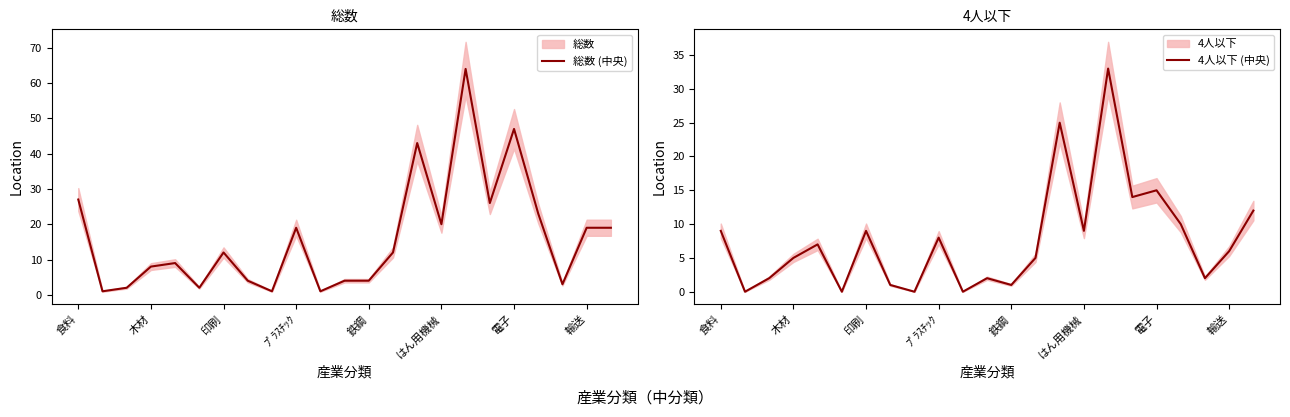

Reading right to left, extract all data points from this chart.

総数 (中央): 19	19	3	23	47	26	64	20	43	12	4	4	1	19	1	4	12	2	9	8	2	1	27
4人以下 (中央): 12	6	2	10	15	14	33	9	25	5	1	2	0	8	0	1	9	0	7	5	2	0	9